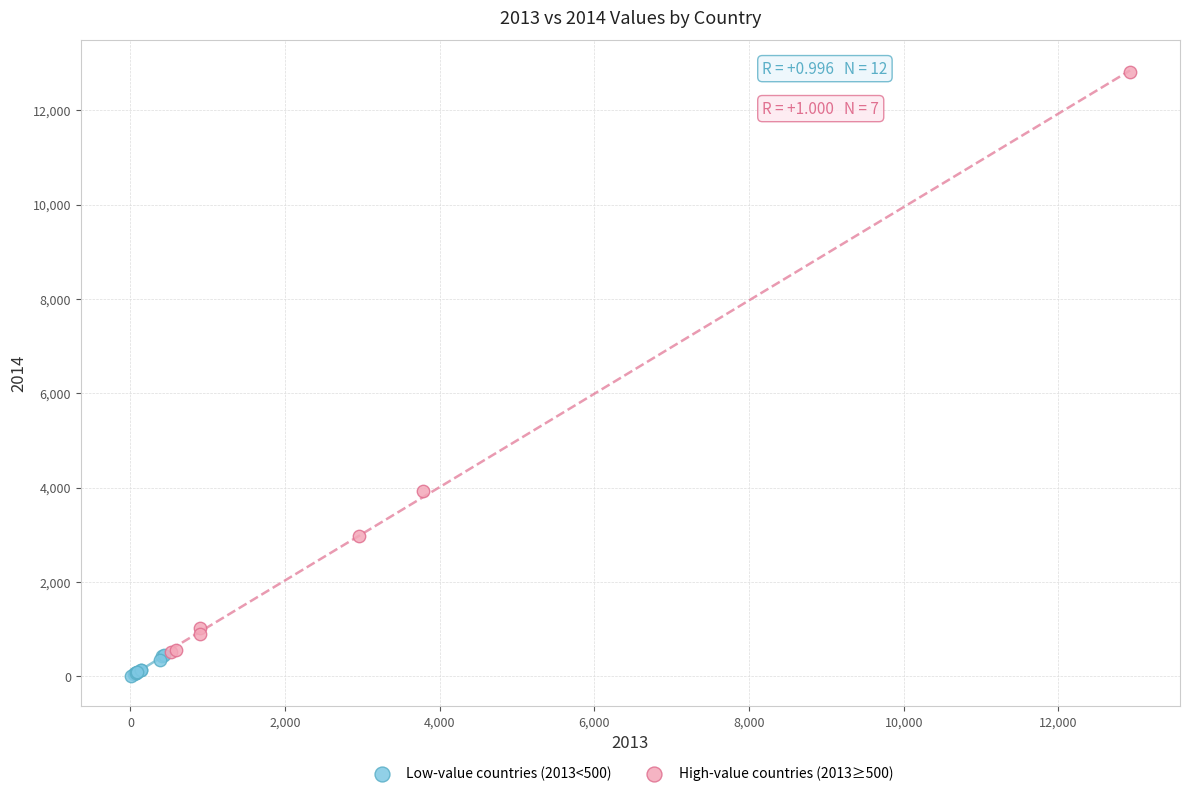

Which series contains the highest Y value?

High-value countries (2013≥500)